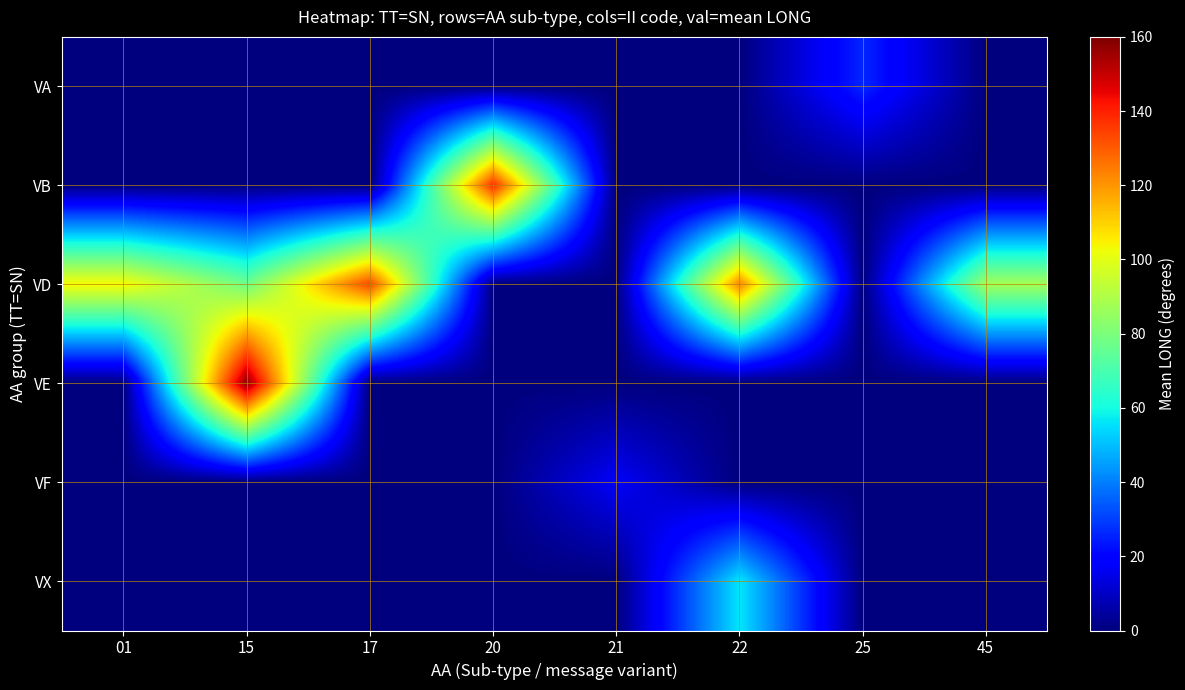

Which category has the lowest value across all series?

01